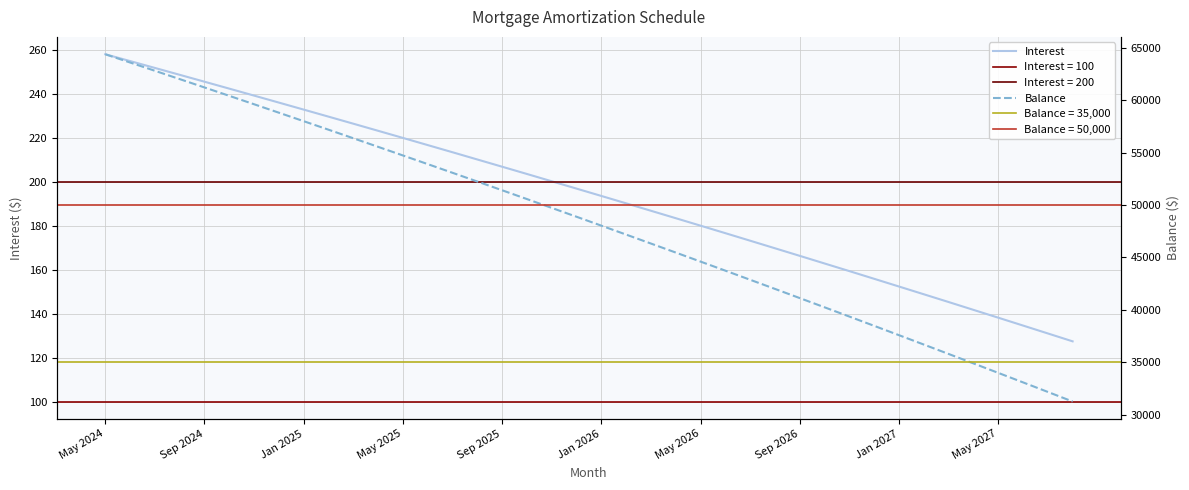

True or false: Interest and Balance intersect in this chart.

False